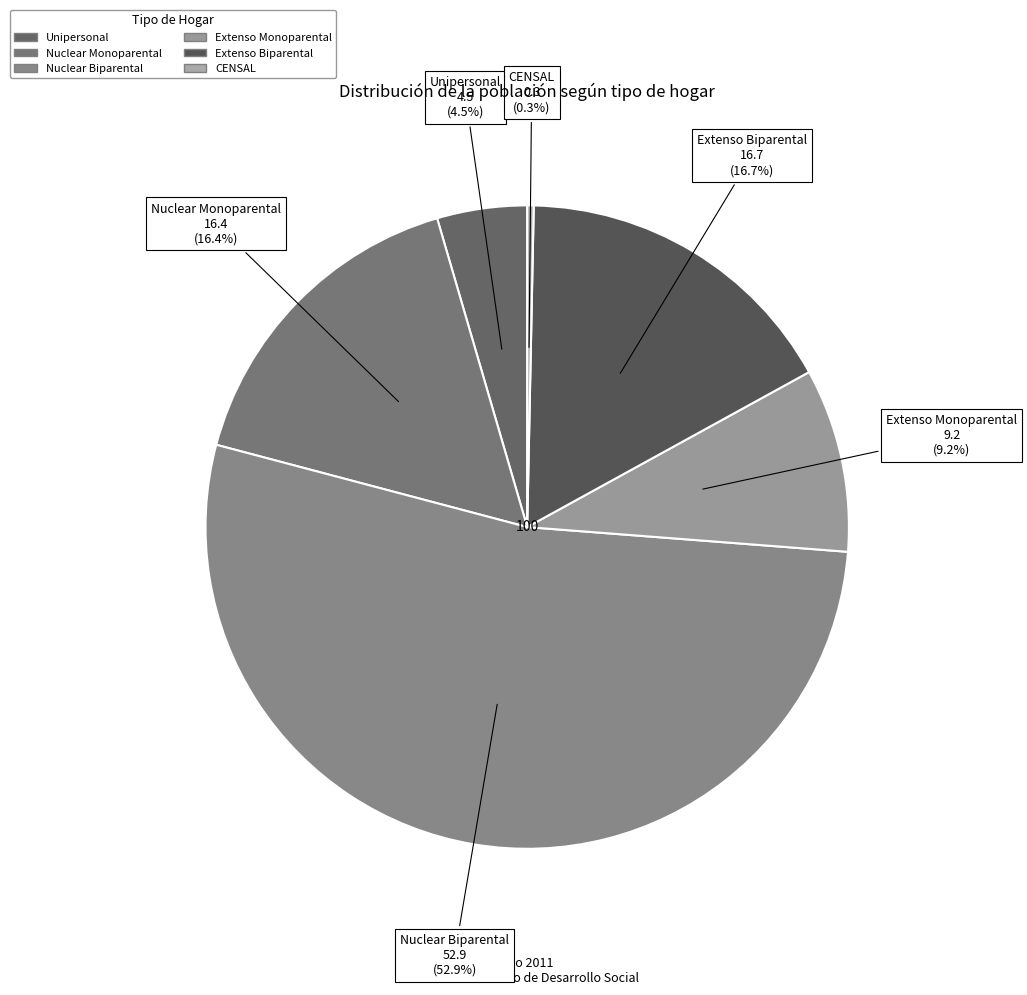

What percentage do Extenso Monoparental and Extenso Biparental together represent?

25.9%